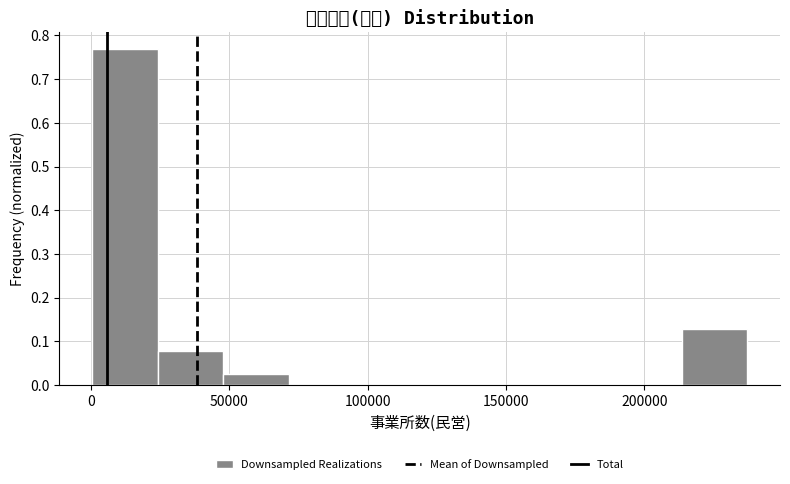

Reading left to right, transcribe this chart: for each bar, give the range it covers on the x-axis and its height. Neither the bar edges nor the heights are printed on the chart, so give them approximately, as read against the axes.

0 to 25000: 0.77
25000 to 50000: 0.08
50000 to 70000: 0.03
70000 to 95000: 0
95000 to 120000: 0
120000 to 140000: 0
140000 to 165000: 0
165000 to 190000: 0
190000 to 215000: 0
215000 to 235000: 0.13